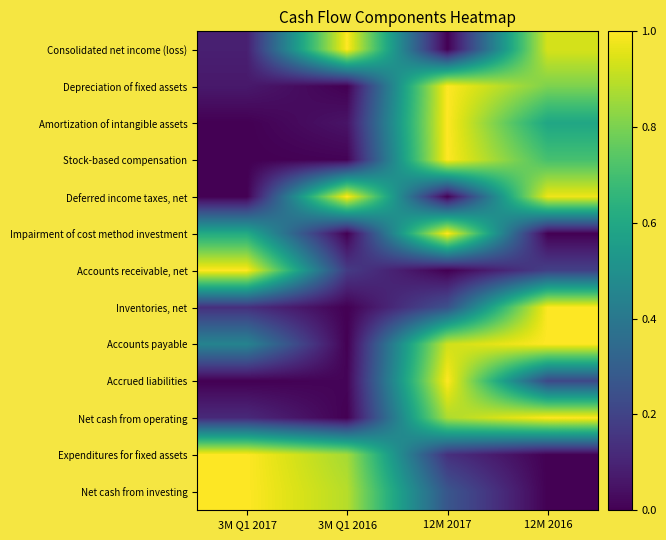

At which category is the sum across all series the highest?

12M 2017